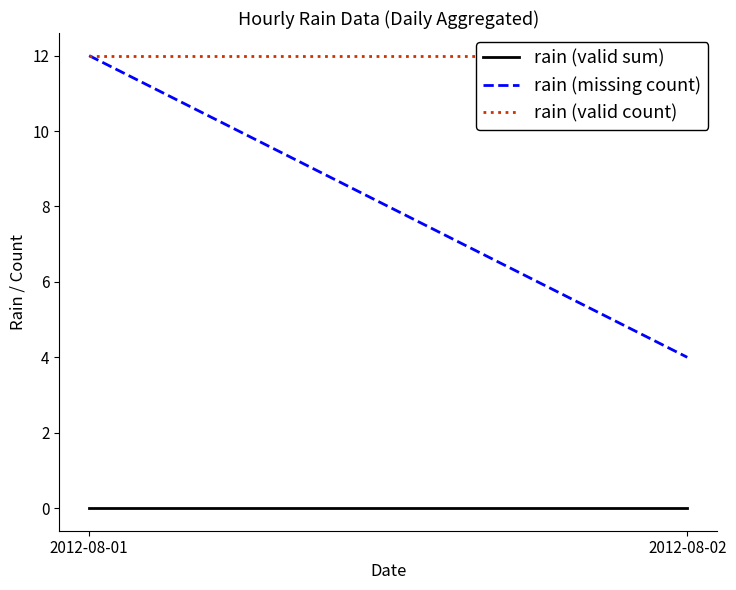

List the labels in order of rain (missing count) value, largest first.

2012-08-01, 2012-08-02